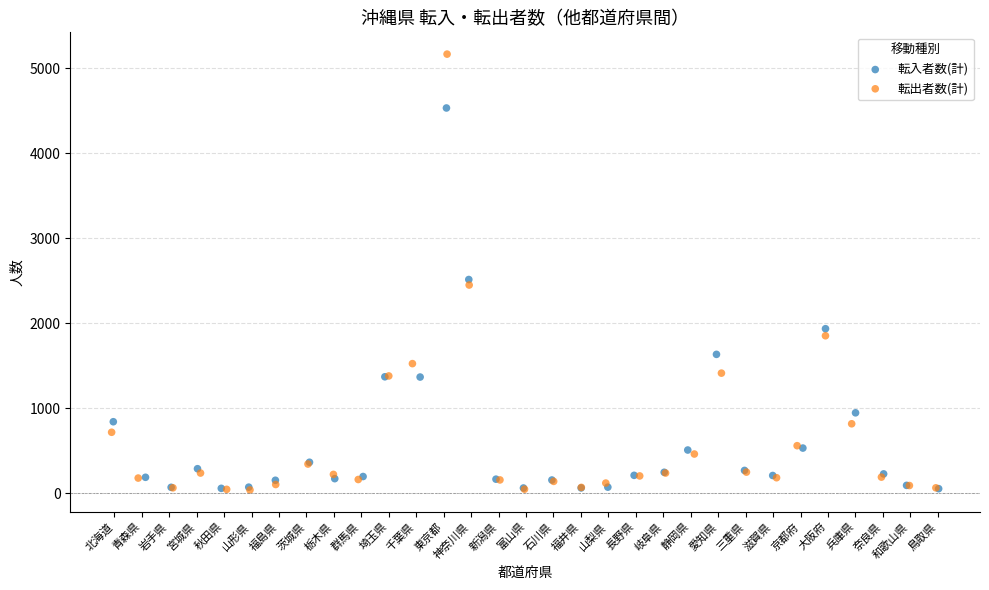

Which series has the largest Y range (max minus min)?

転出者数(計)